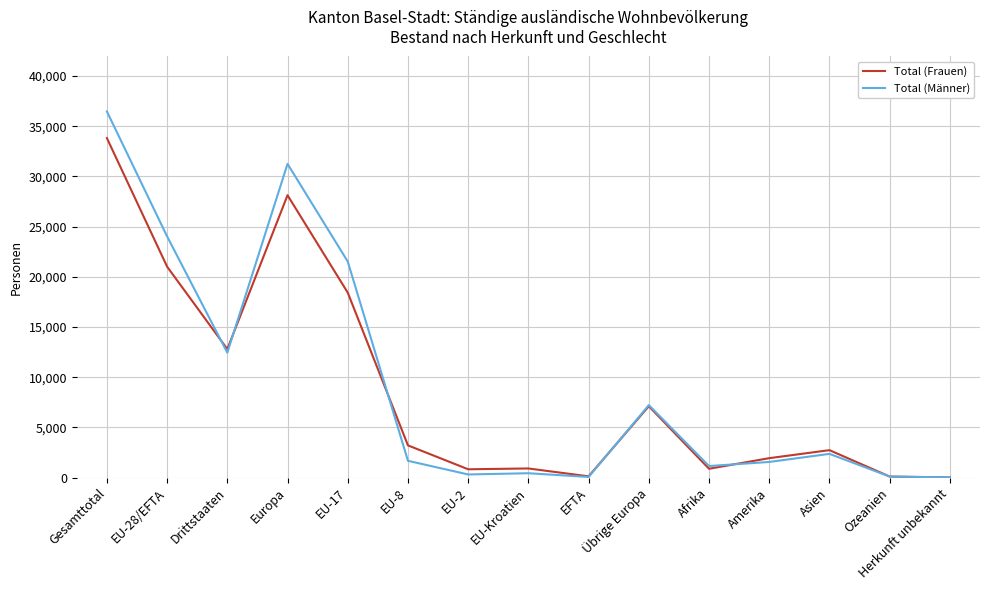

What is the minimum value shown in the chart?

18